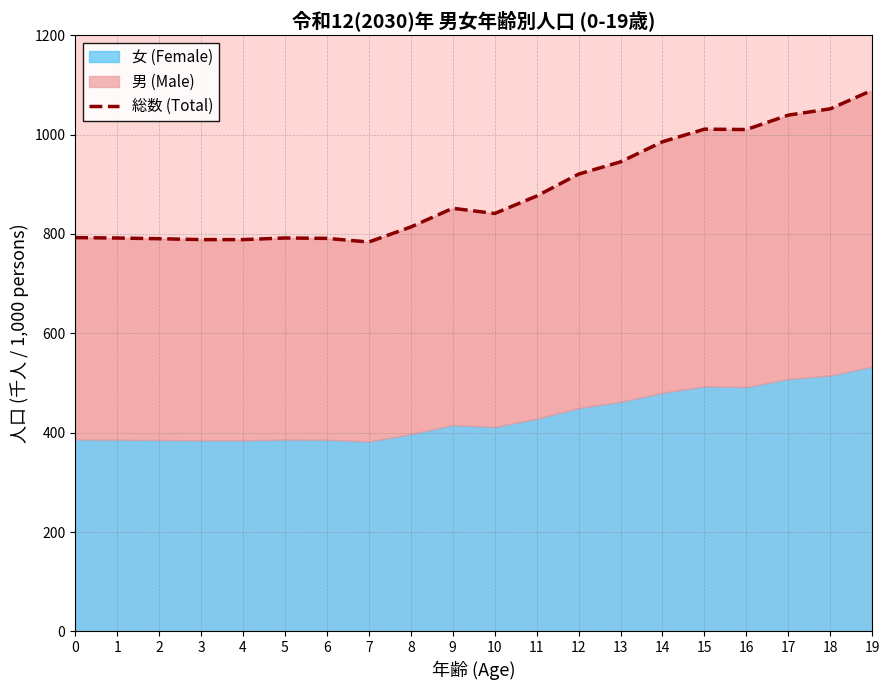

What is the maximum value shown in the chart?

1089.3